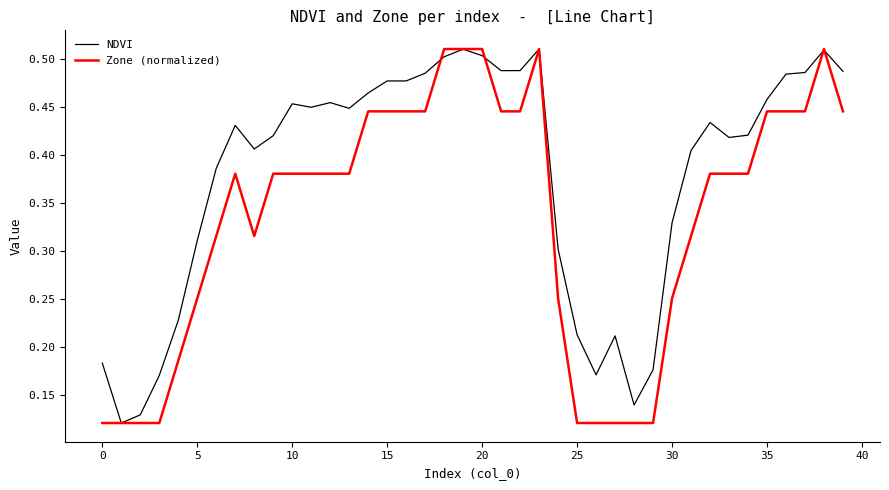

List the series in order of their overall mean, lowest first.

Zone (normalized), NDVI